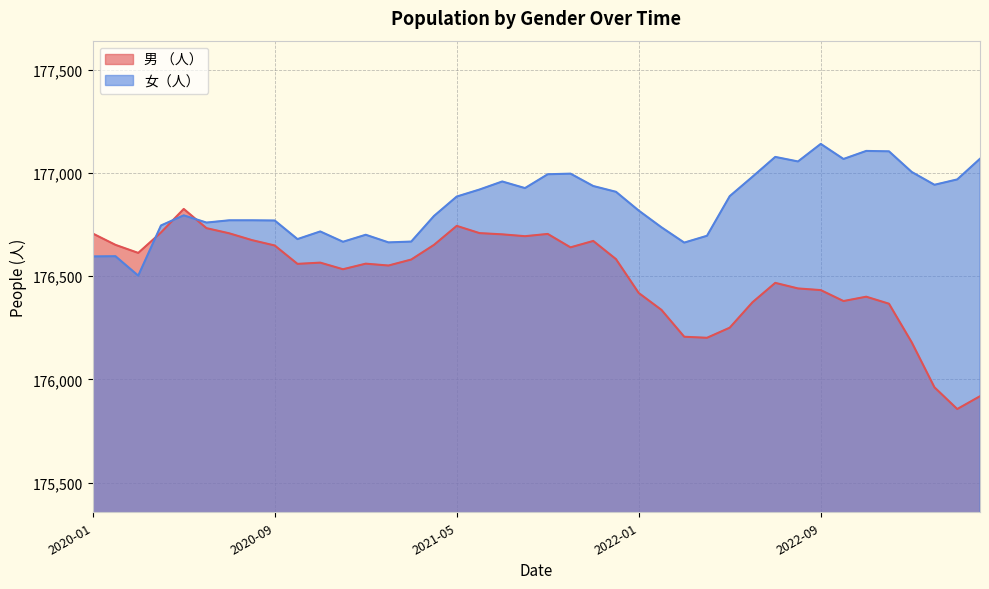

Does the chart display data point markers on the line(s)?

No